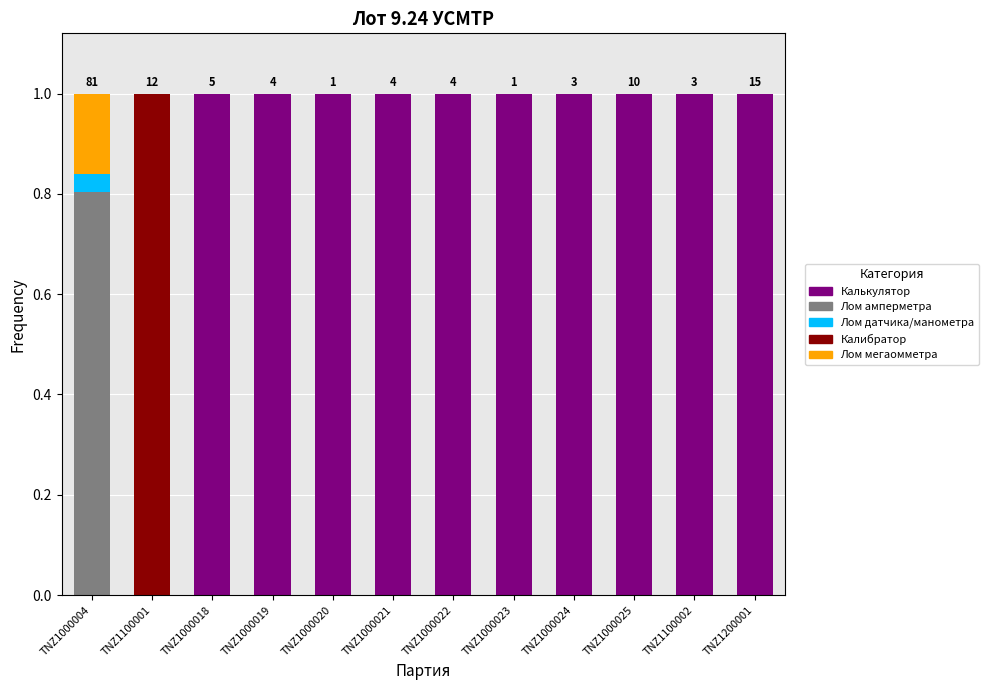

What is the highest value of the Калькулятор series?

1.0